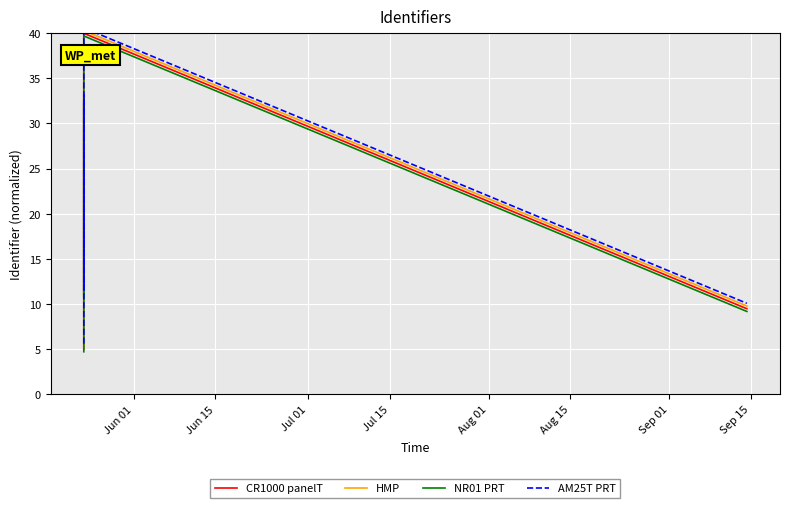

Reading left to right, what are all the values shown in this chart?

CR1000 panelT: 5.0	7.2	11.7	14.7	17.7	20.6	23.6	26.6	29.6	32.6	11.0	35.5	38.5	40.0	9.5
HMP: 5.3	7.5	12.0	15.0	18.0	20.9	23.9	26.9	29.9	32.9	11.3	35.8	38.8	40.3	9.8
NR01 PRT: 4.7	6.9	11.4	14.4	17.4	20.3	23.3	26.3	29.3	32.3	10.7	35.2	38.2	39.7	9.2
AM25T PRT: 5.6	7.8	12.3	15.3	18.3	21.2	24.2	27.2	30.2	33.2	11.6	36.1	39.1	40.6	10.1